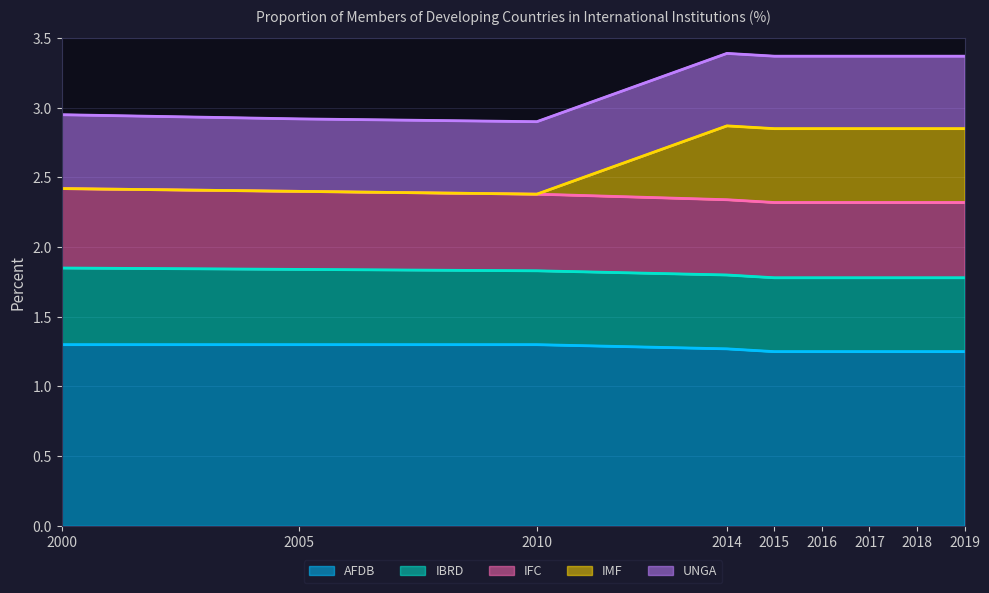

What is the value of the AFDB point at the 6th from the left?

1.2